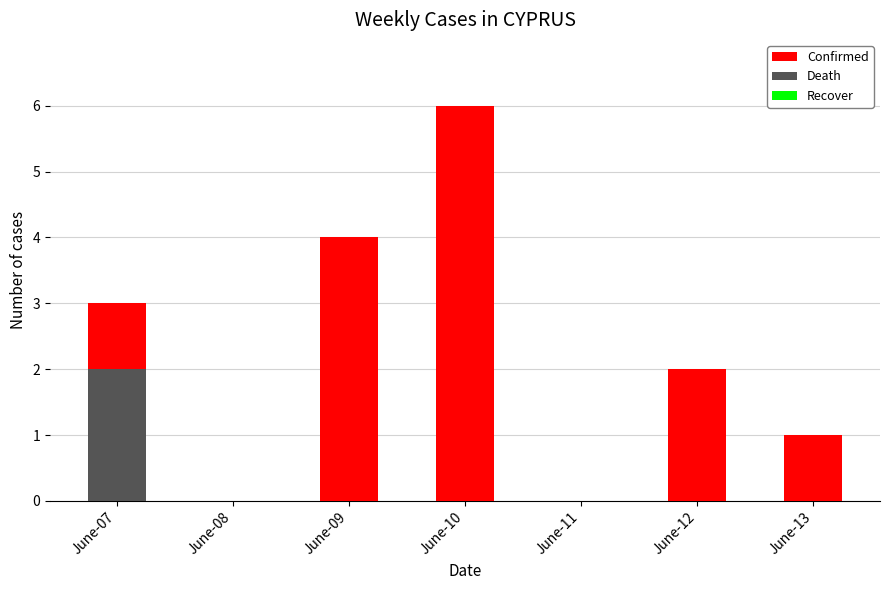

Reading left to right, extract all data points from this chart.

Confirmed: June-07=3	June-08=0	June-09=4	June-10=6	June-11=0	June-12=2	June-13=1
Death: June-07=2	June-08=0	June-09=0	June-10=0	June-11=0	June-12=0	June-13=0
Recover: June-07=0	June-08=0	June-09=0	June-10=0	June-11=0	June-12=0	June-13=0